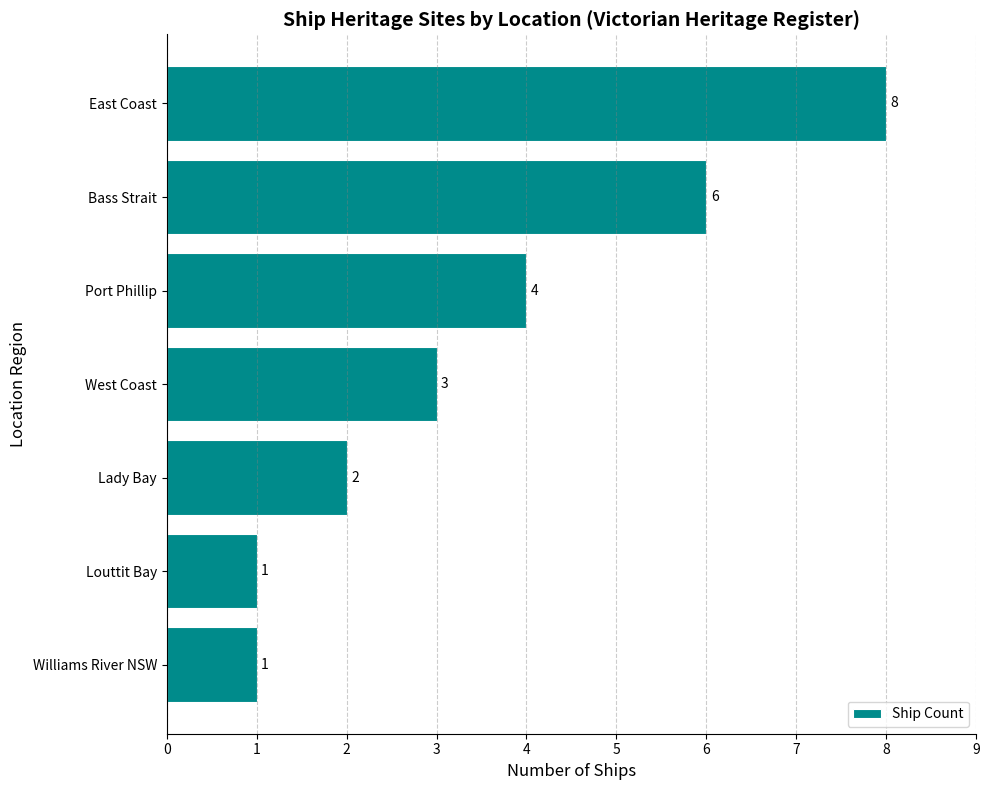

How many values are below 3?

3